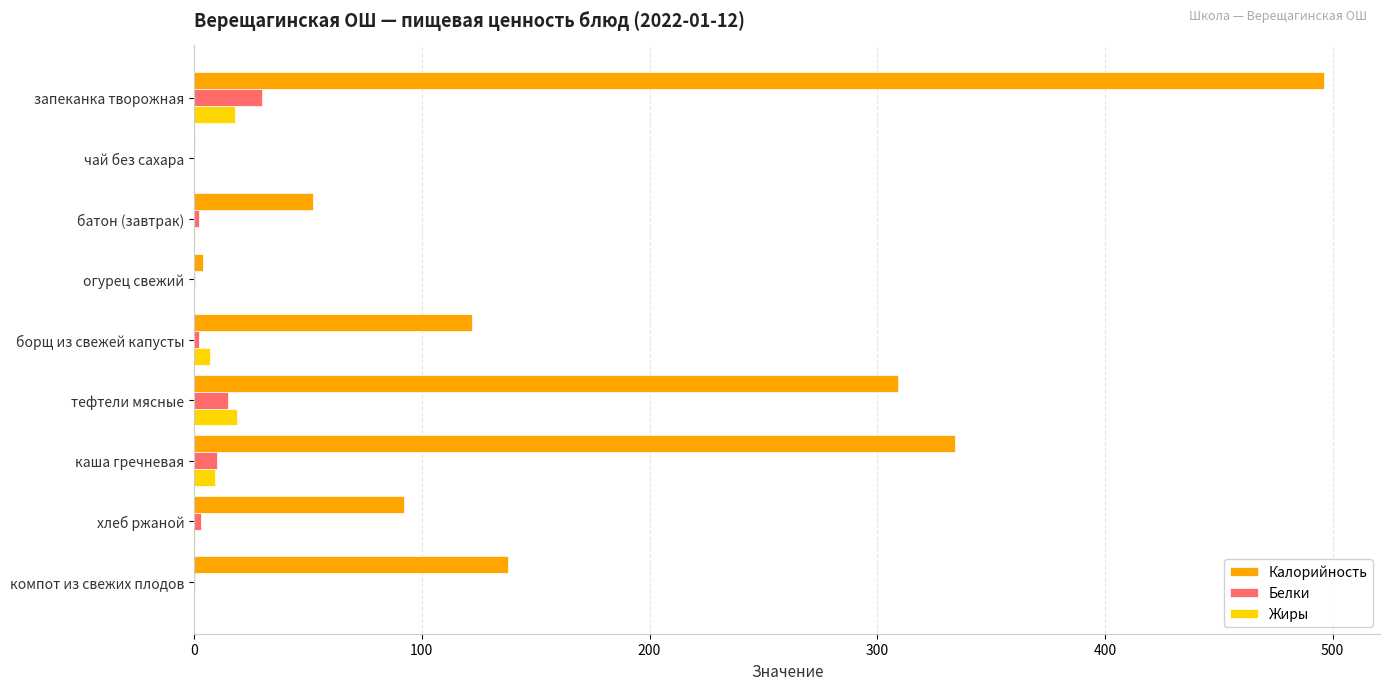

What is the greatest value displayed?

496.0